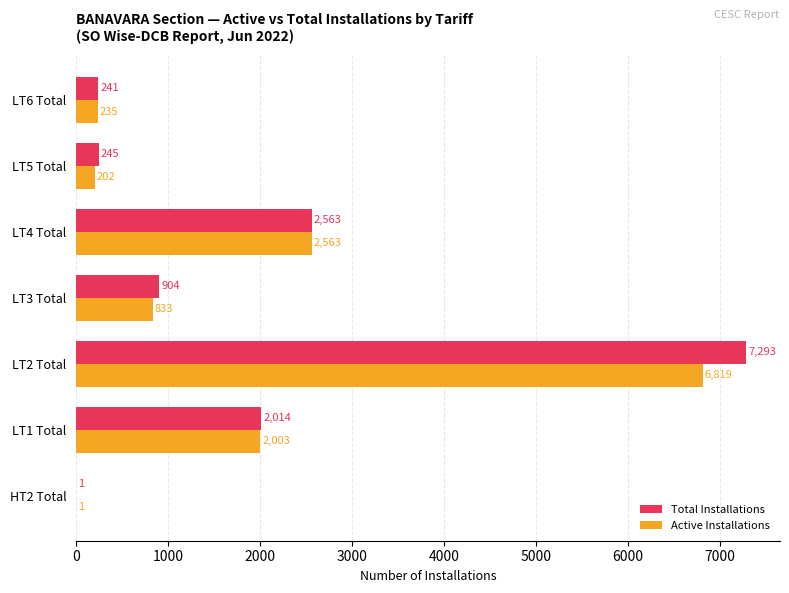

What is the sum of the Total Installations values at LT5 Total and LT4 Total?

2808